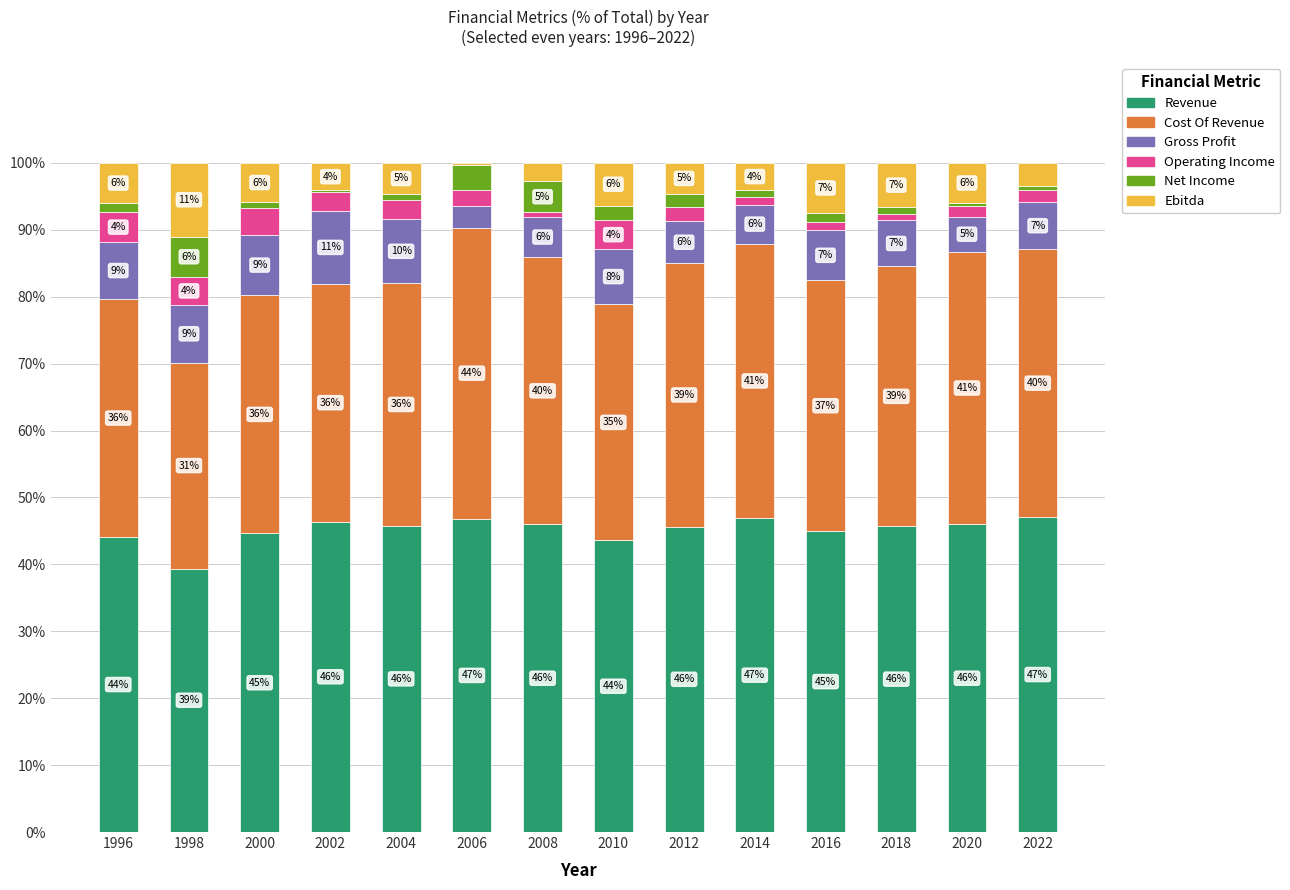

What is the highest value of the Revenue series?

47.1